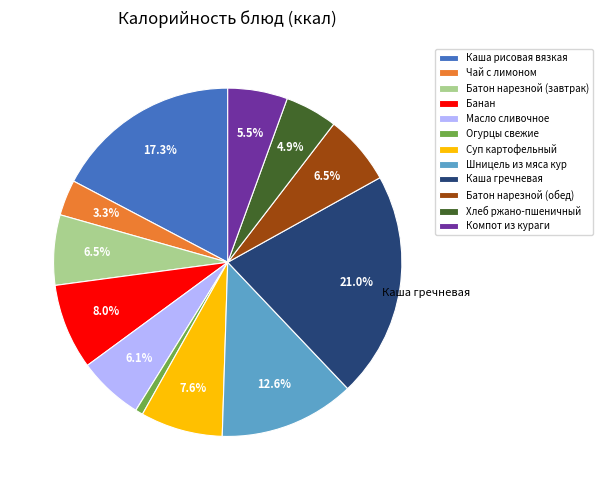

Does Каша гречневая account for over 50% of the chart?

No